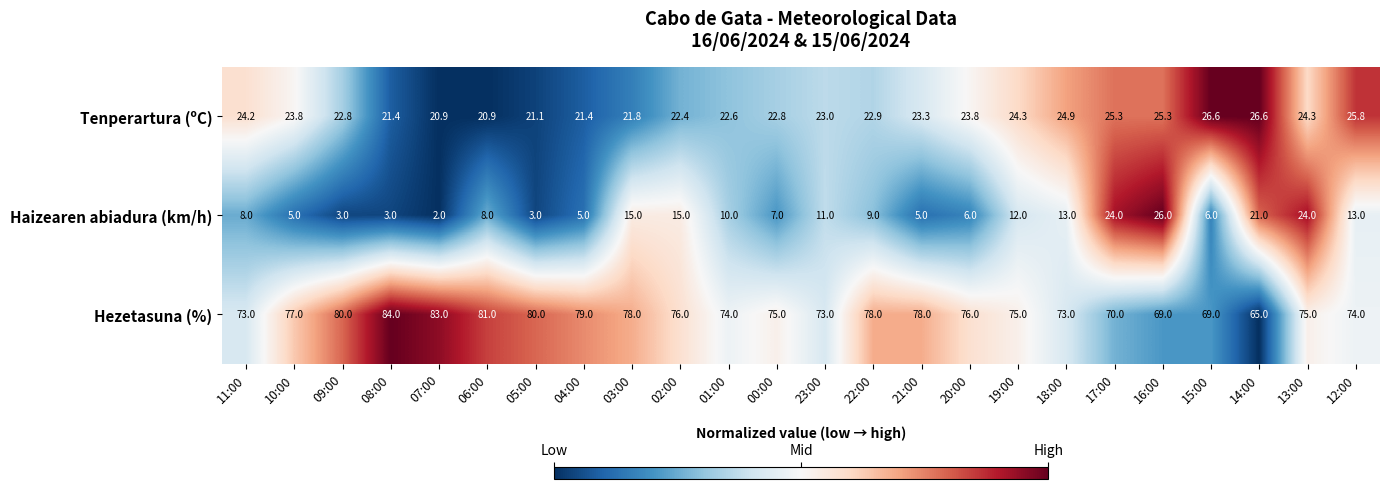

List the series in order of their peak value, highest first.

Hezetasuna (%), Tenperartura (ºC), Haizearen abiadura (km/h)